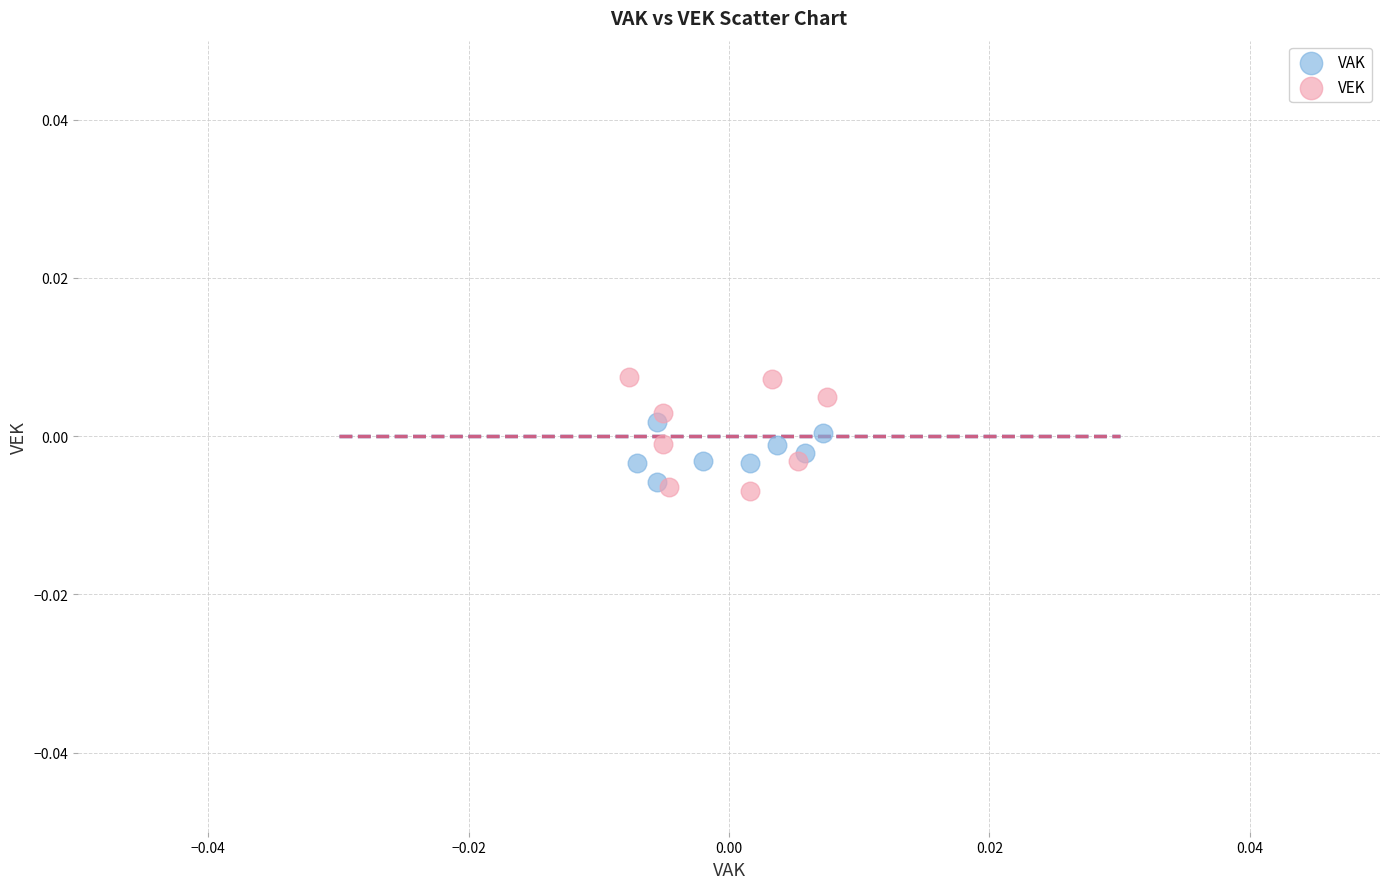

What are all the series names shown in the legend?

VAK, VEK